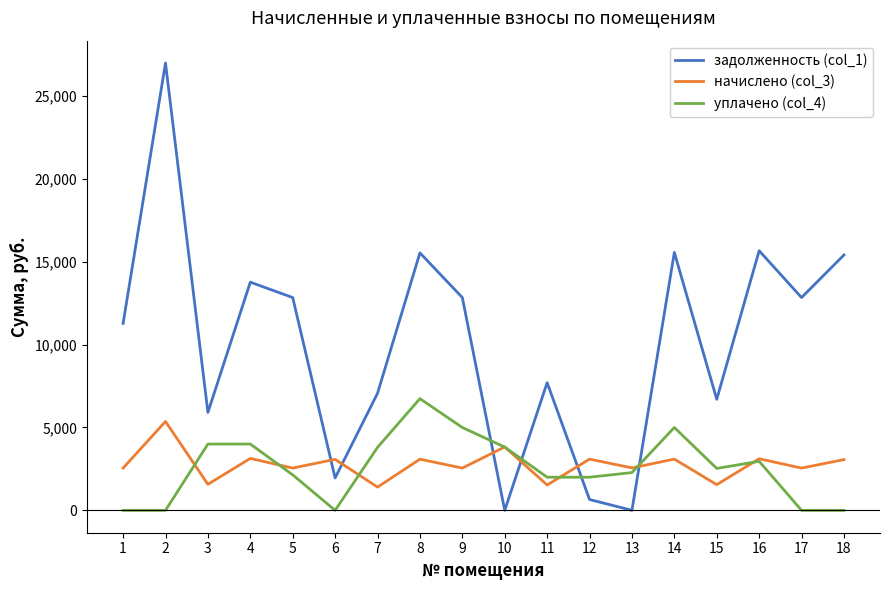

Which series changed the most between 7 and 14?

задолженность (col_1)